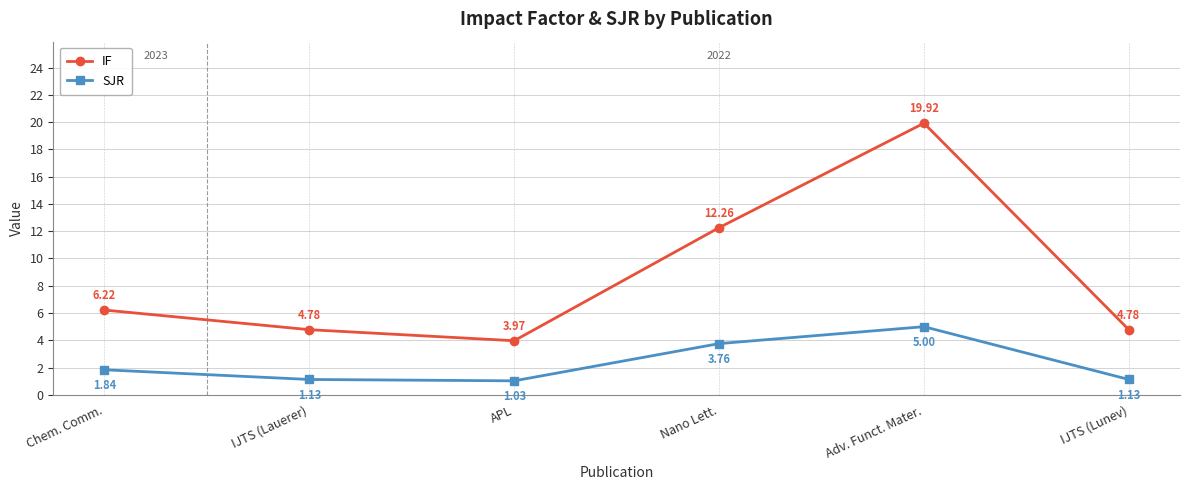

What are all the series names shown in the legend?

IF, SJR